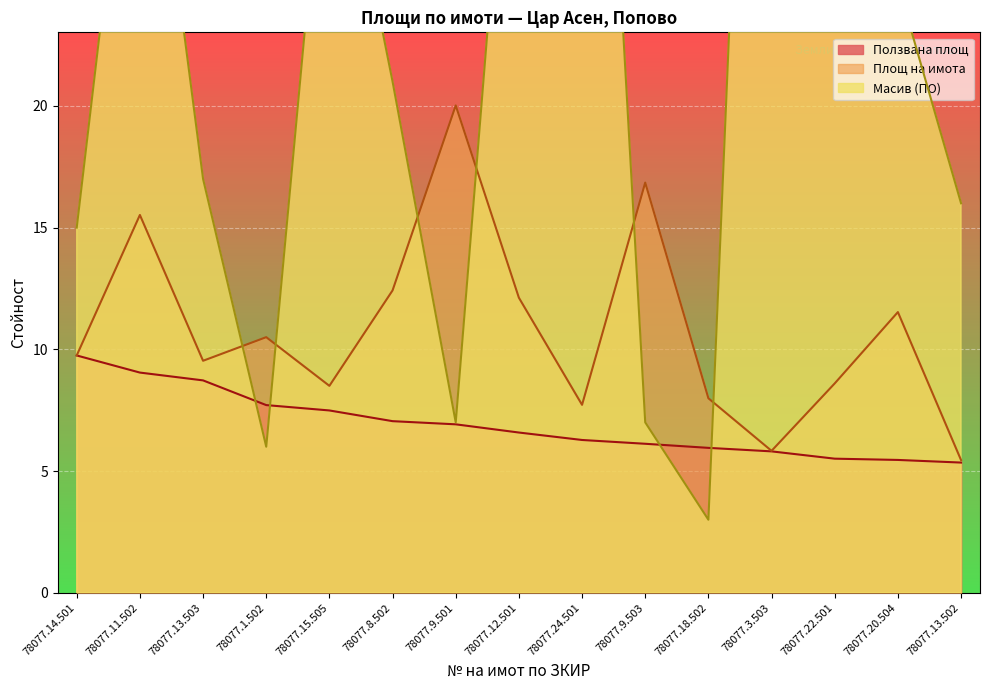

How many times do Масив (ПО) and Ползвана площ cross each other?

4